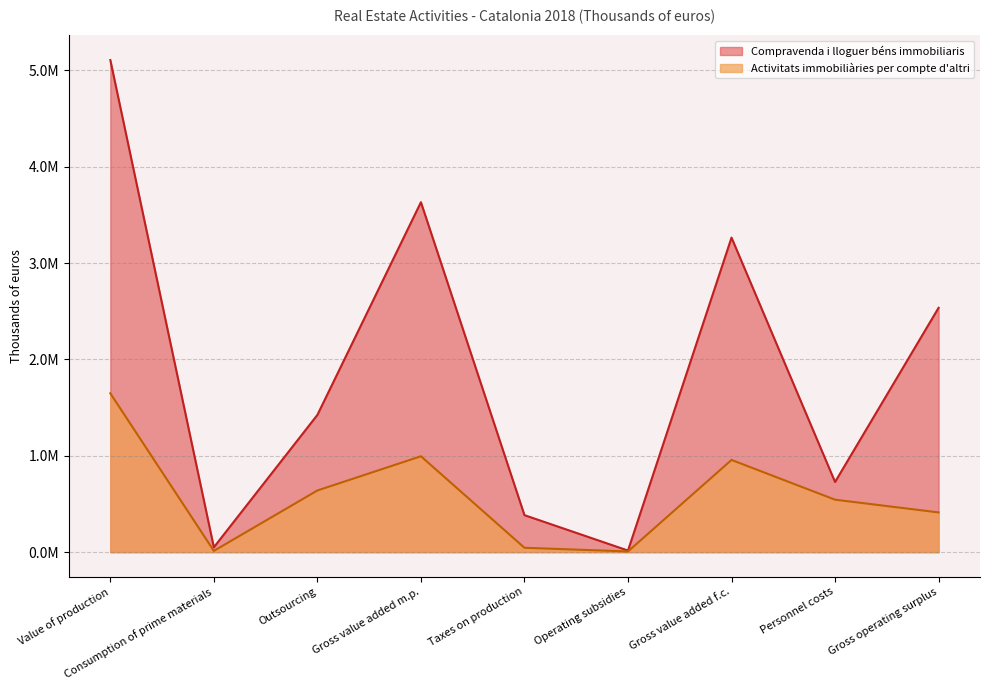

List the series in order of their overall mean, lowest first.

Activitats immobiliàries per compte d'altri, Compravenda i lloguer béns immobiliaris